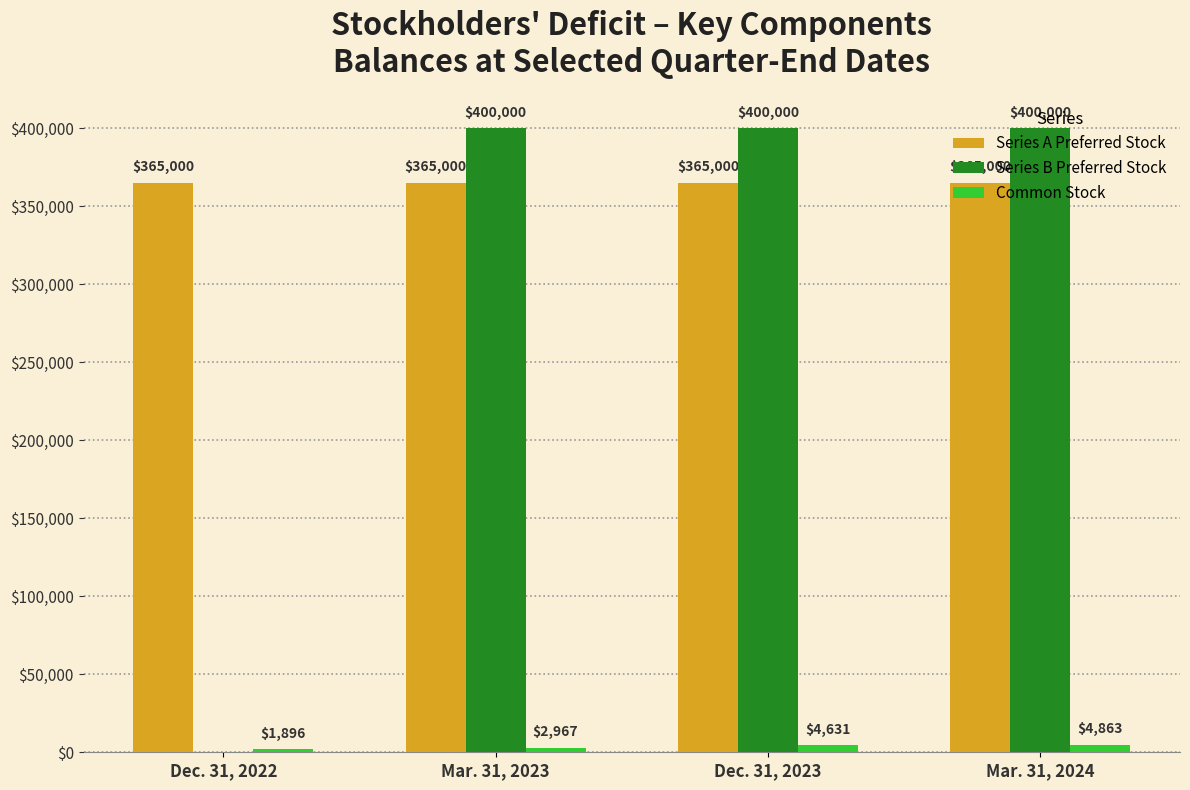

Which series has the largest total across all categories?

Series A Preferred Stock